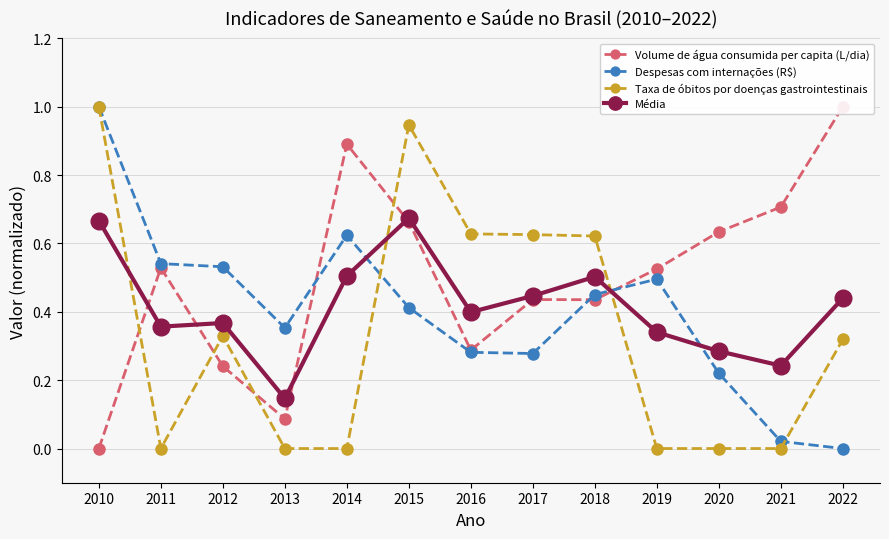

Which category has the highest value in the Despesas com internações (R$) series?

2010